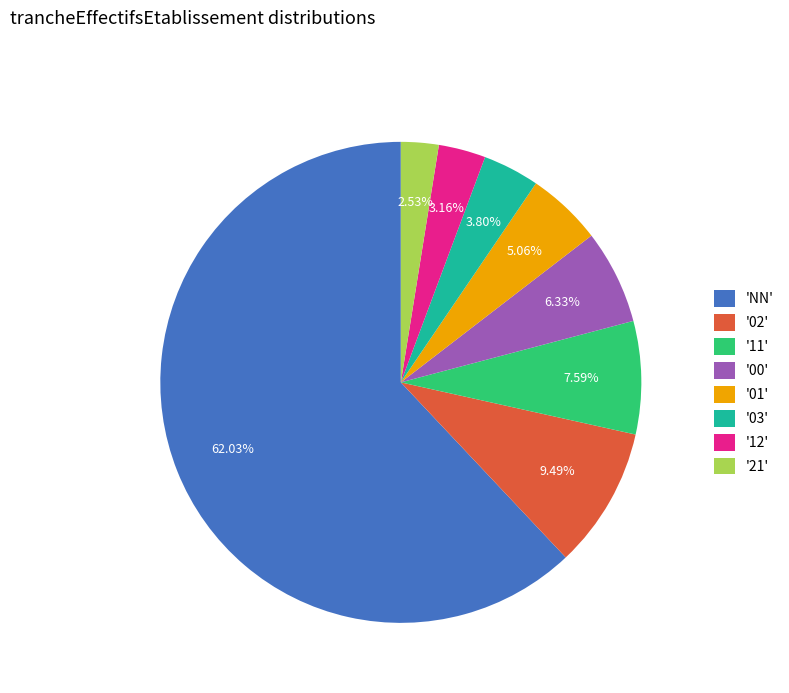

Rank the categories by value from lowest to highest.

'21', '12', '03', '01', '00', '11', '02', 'NN'